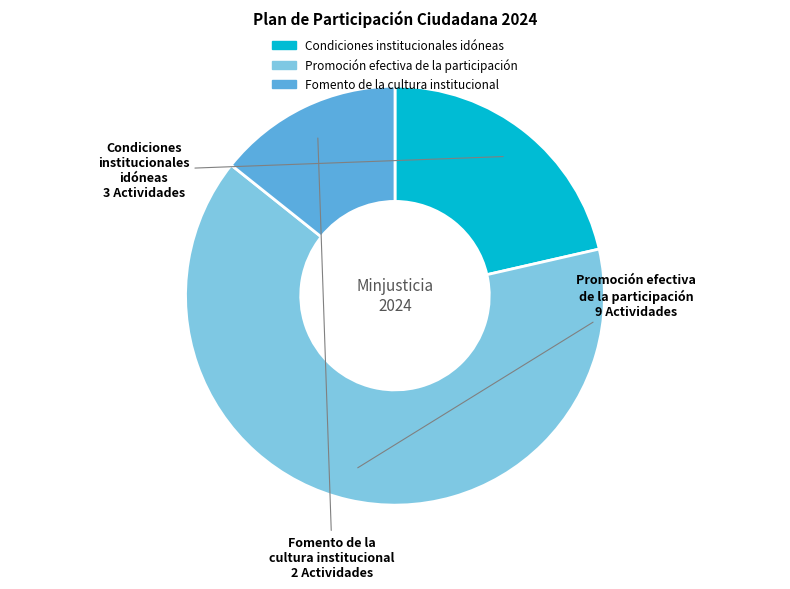

What is the largest slice in the pie chart?

Promoción efectiva de la participación